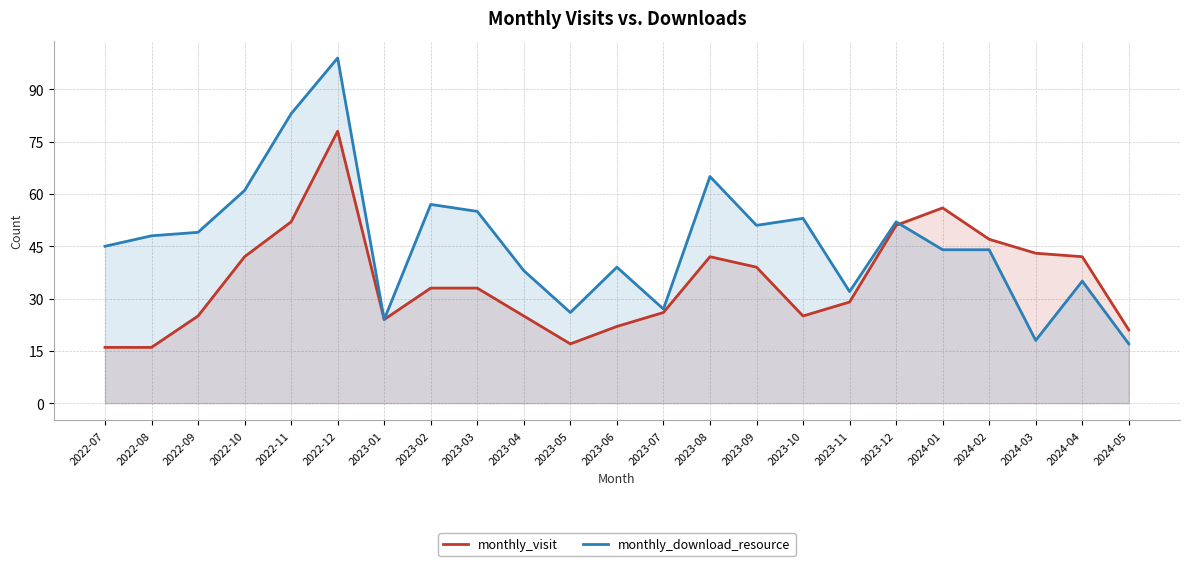

Where is the first local minimum for monthly_visit?

2023-01